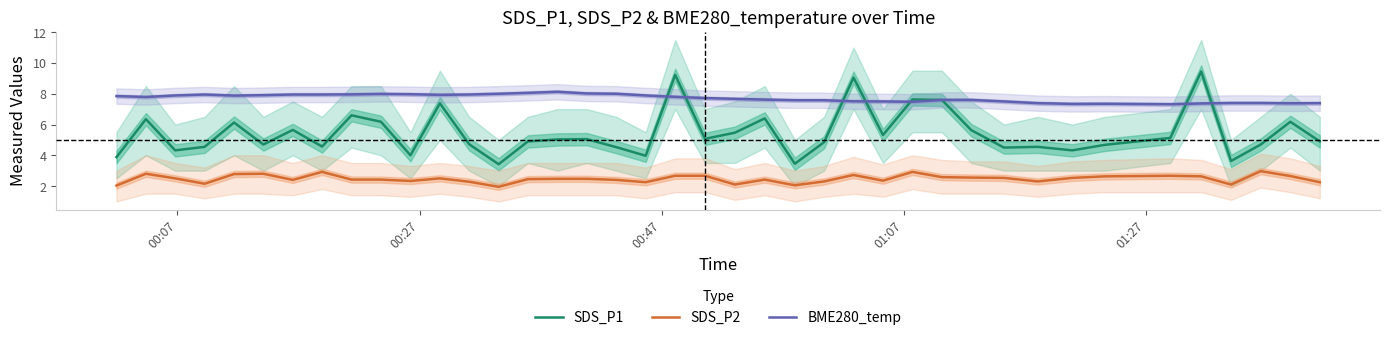

Is this an area chart (filled region under the line)?

No